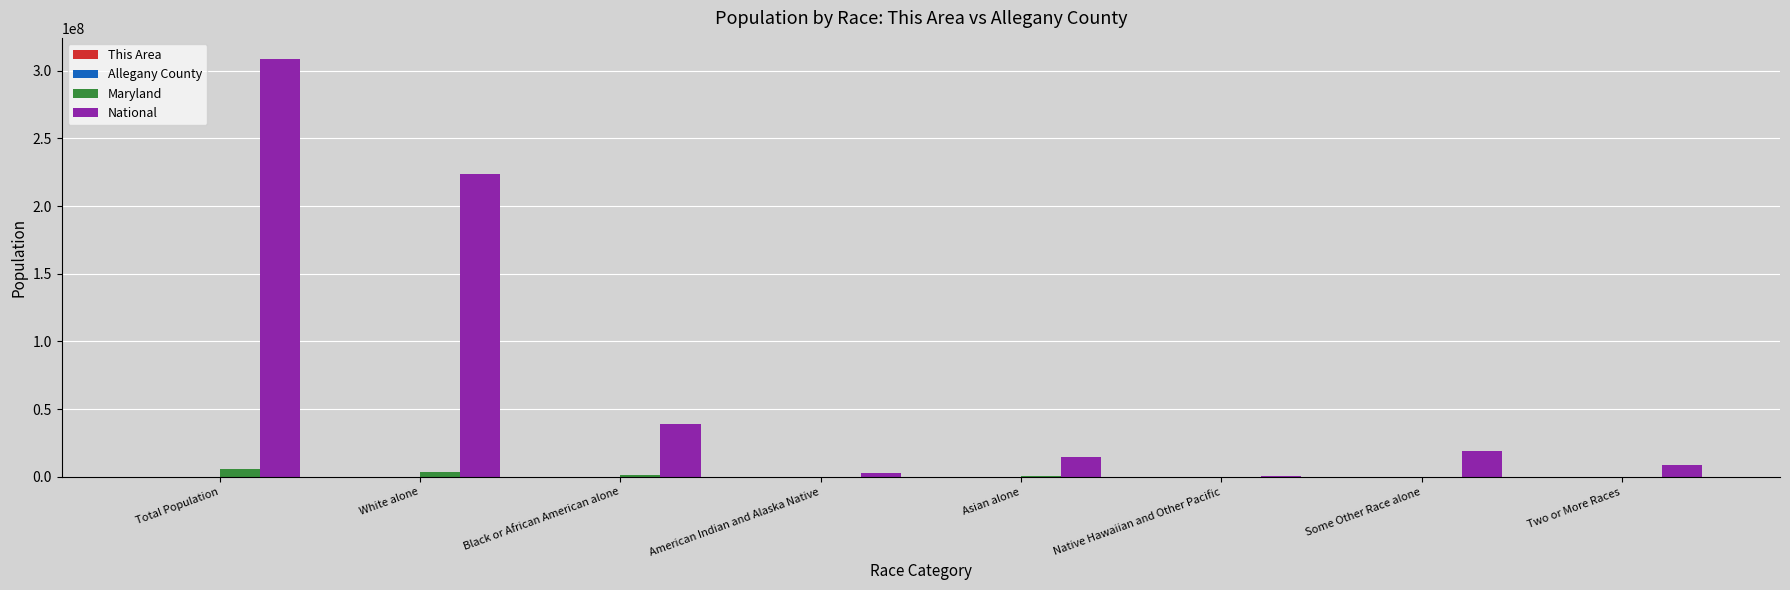

Where is National nearest to the value 154642775?

White alone